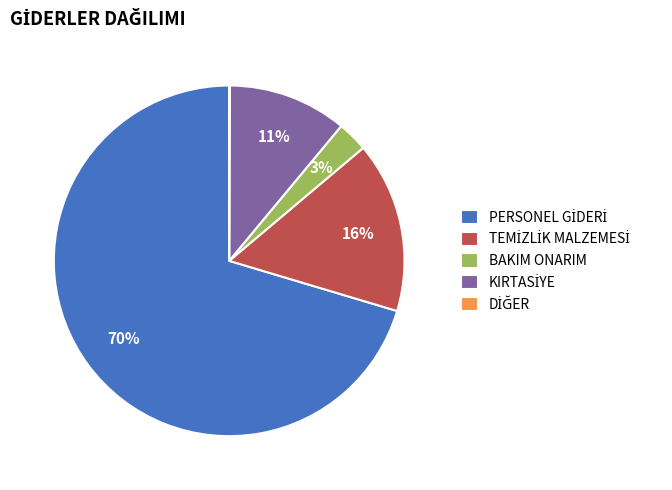

What percentage is the BAKIM ONARIM slice, to the nearest percent?

3%